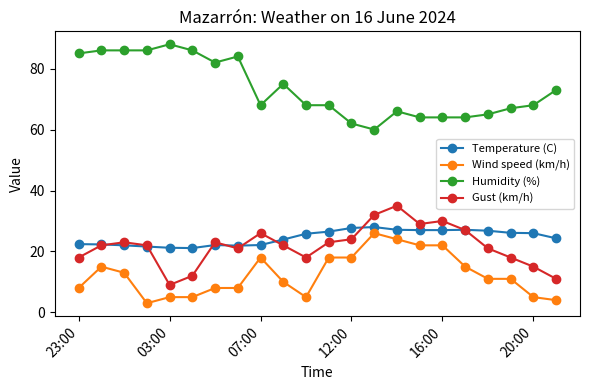

True or false: Humidity (%) and Gust (km/h) intersect in this chart.

False